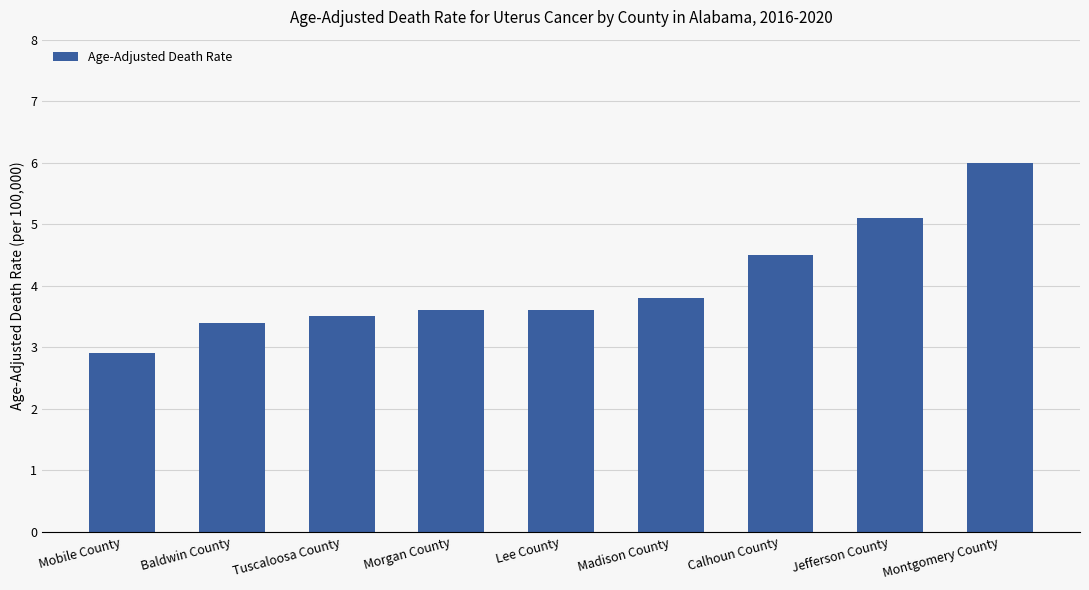

Which label corresponds to the smallest value in the chart?

Mobile County